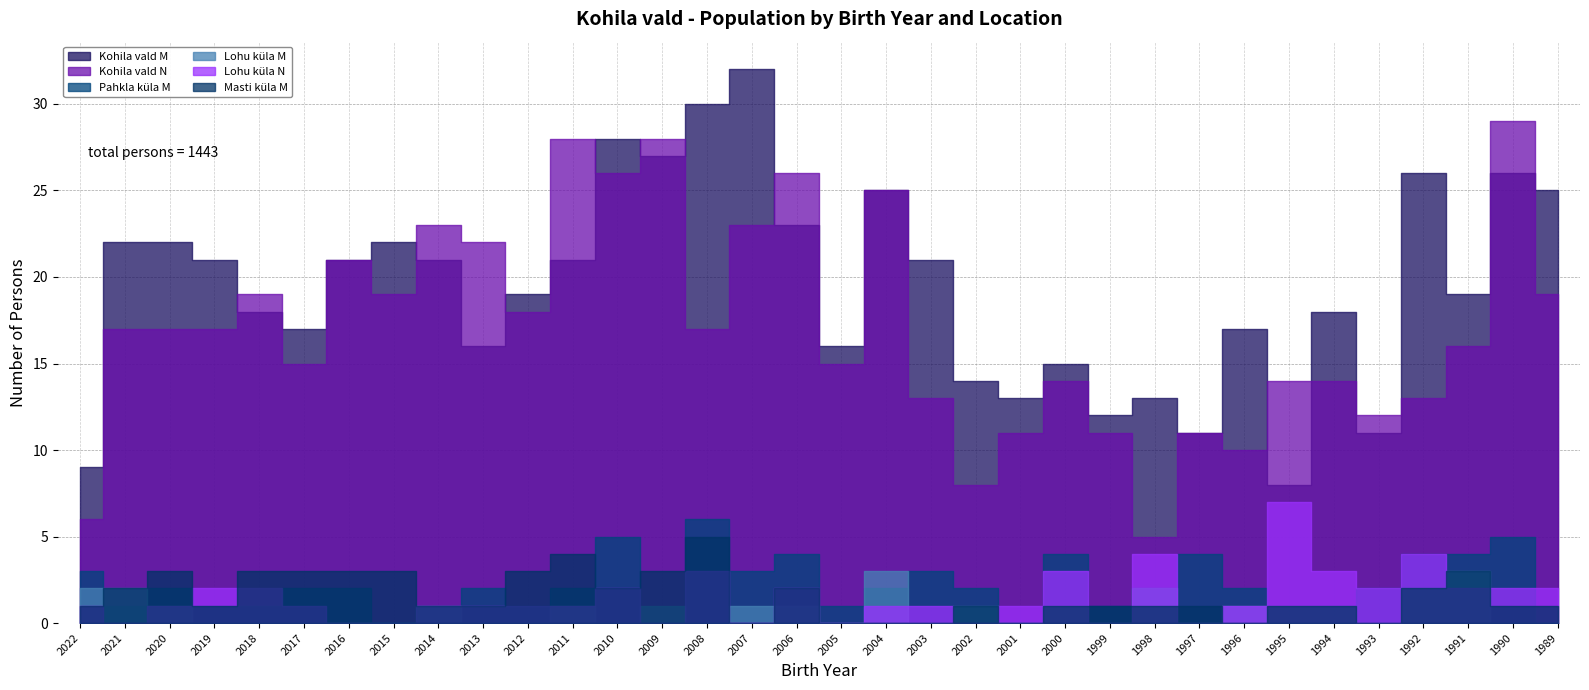

Does the chart display data point markers on the line(s)?

No